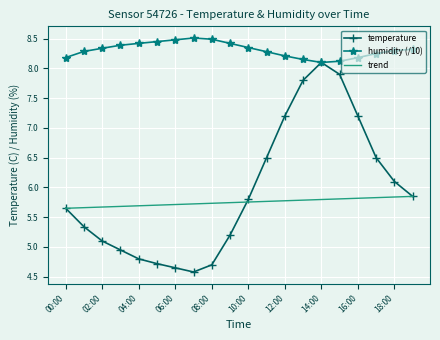

How many categories are shown in the chart?

20